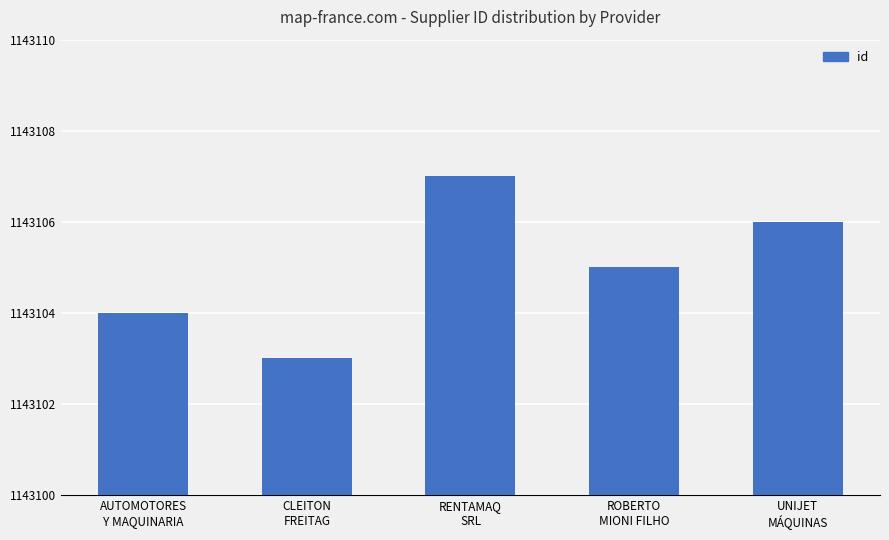

How many data points are less than 1143105?

2